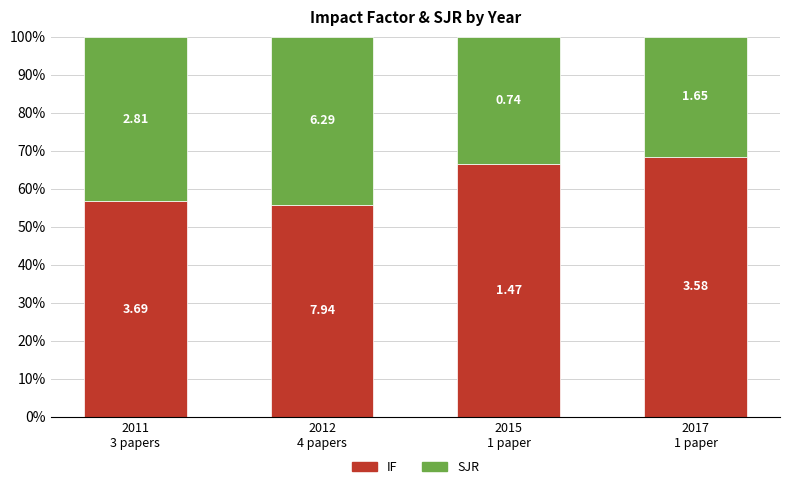

What are all the series names shown in the legend?

IF, SJR